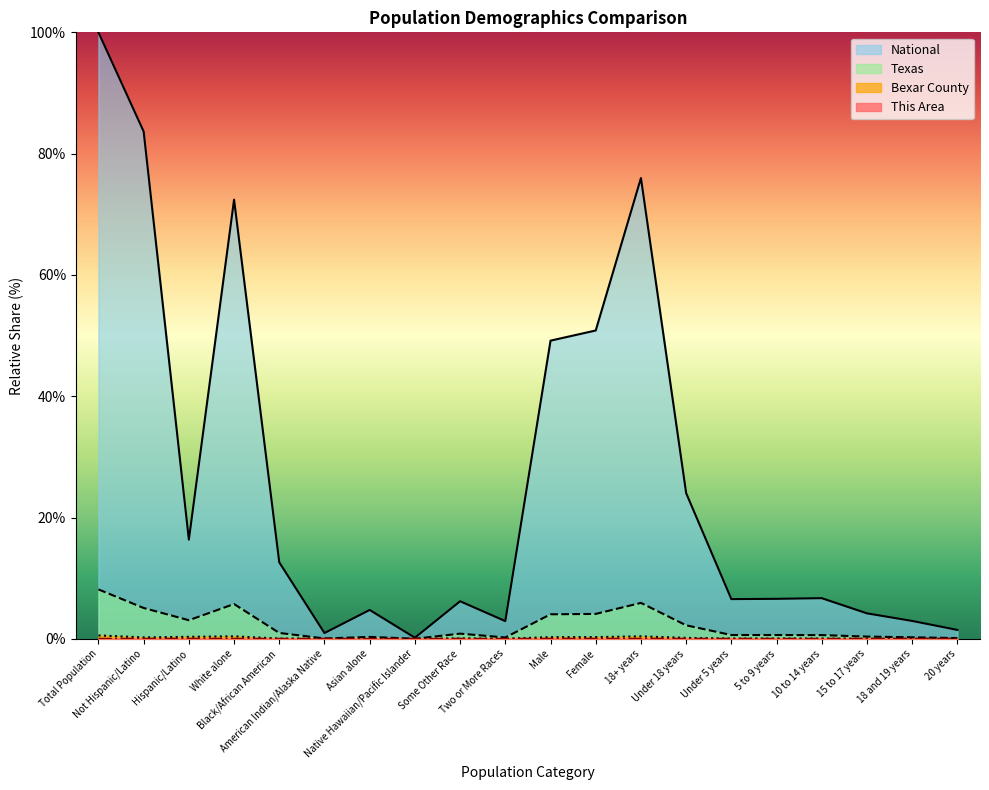

What position from the right is Under 5 years?

6